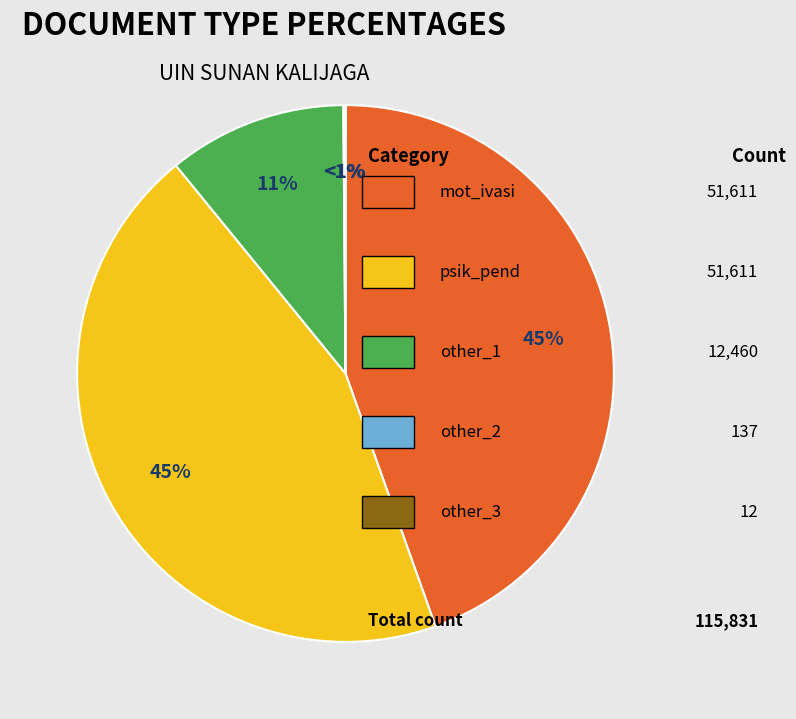

How many segments does this pie chart have?

5